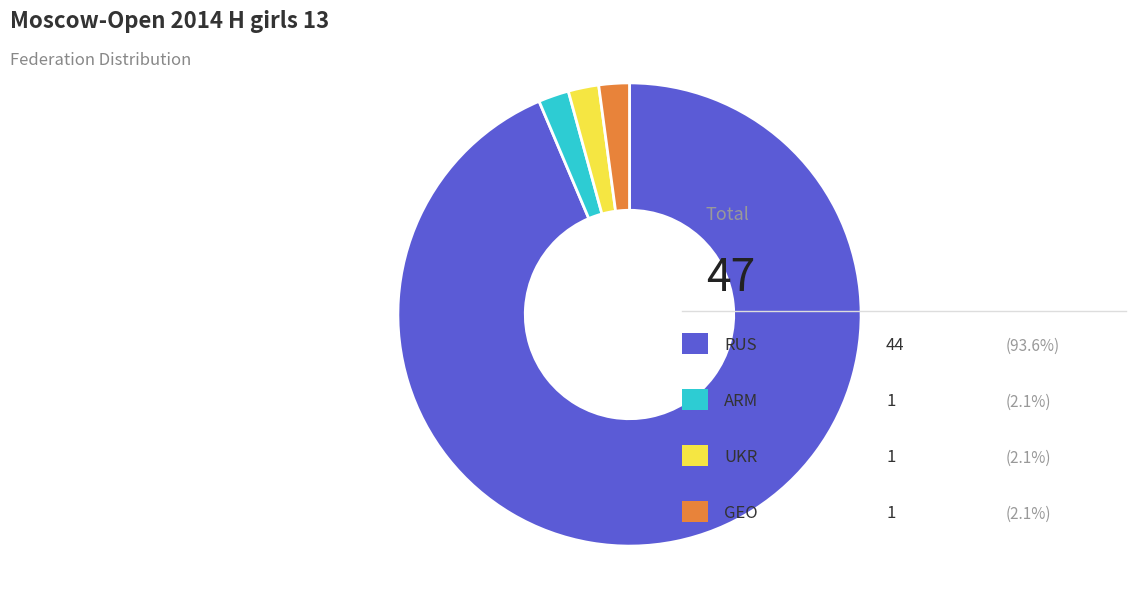

Is there any slice that represents more than half of the pie?

Yes